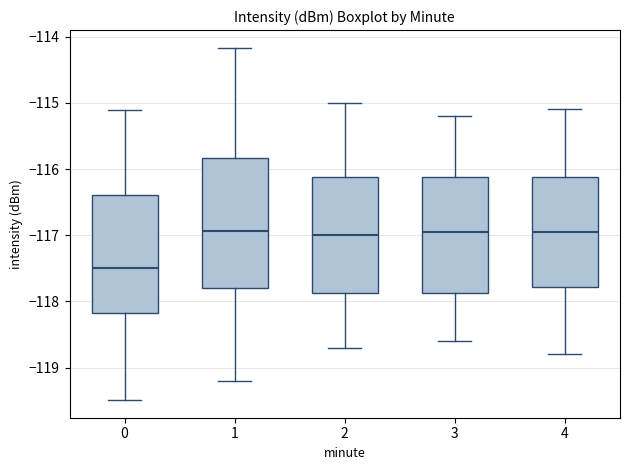

Which box has the lowest median line?

0